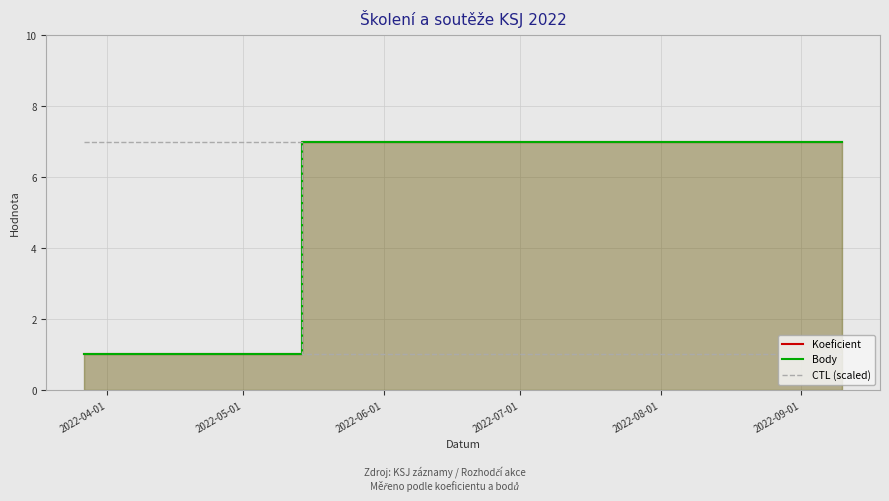

Which series has the widest spread of values?

Koeficient